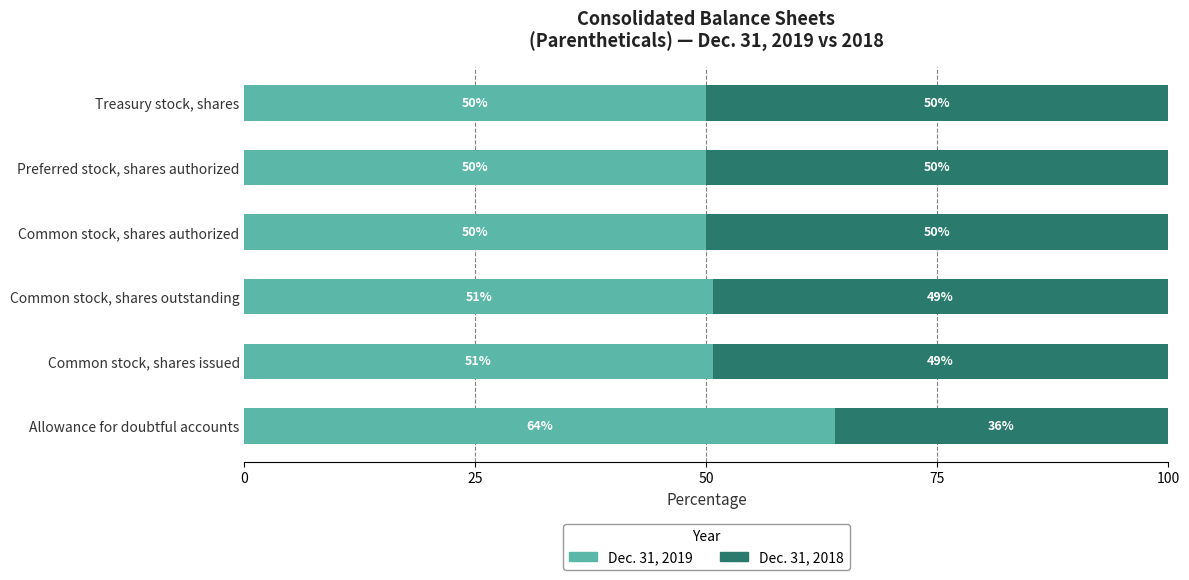

What is the approximate value of Dec. 31, 2019 at Common stock, shares outstanding?

50.7